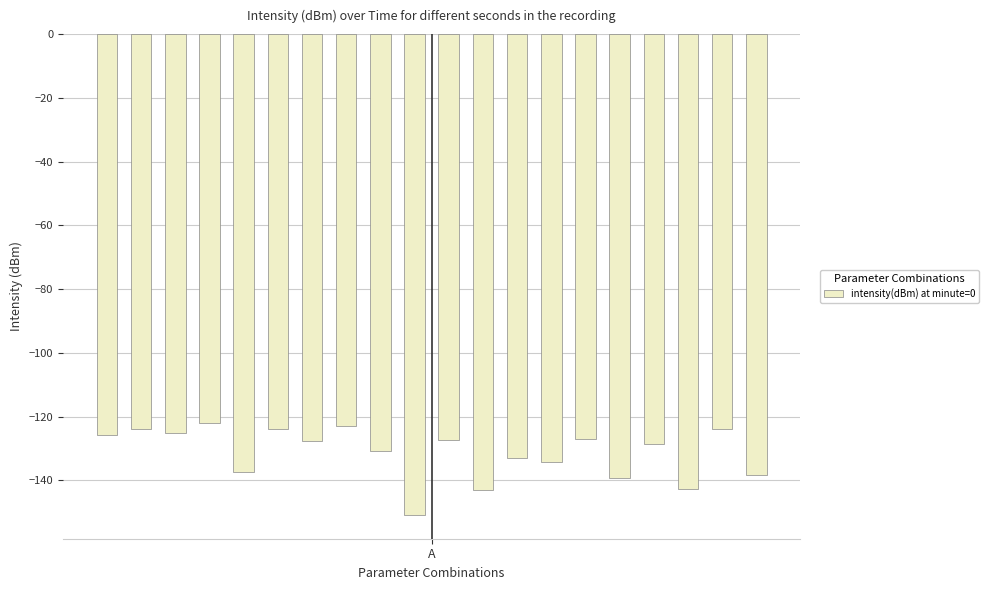

What is the value of the 2nd bar from the left?

-123.9